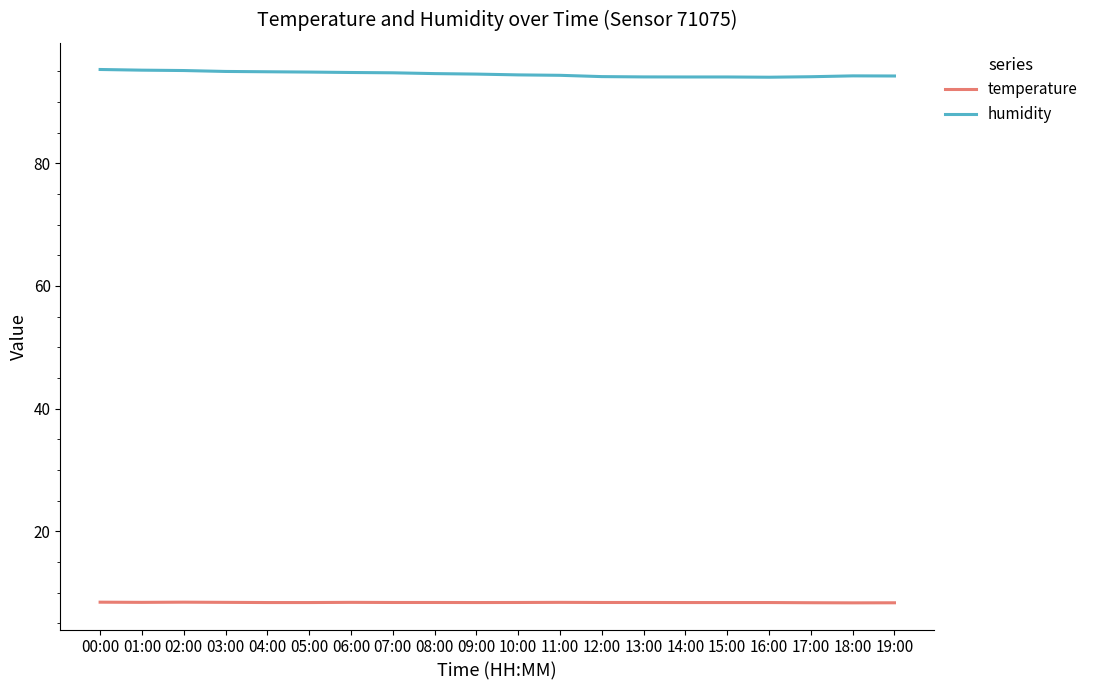

At 17:00, list the series in order from smallest to largest.

temperature, humidity